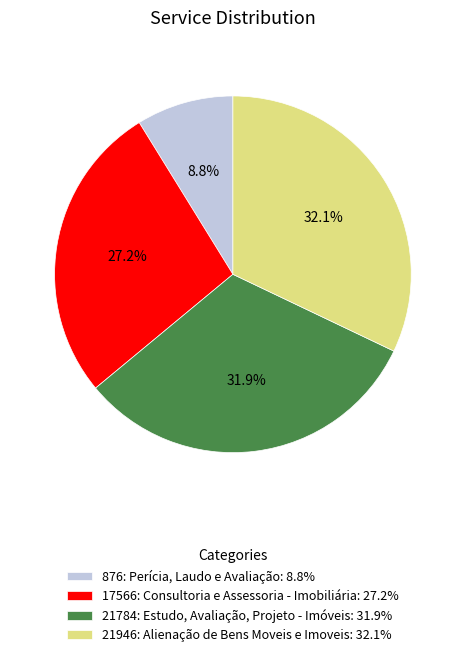

Is there a majority slice in this chart?

No